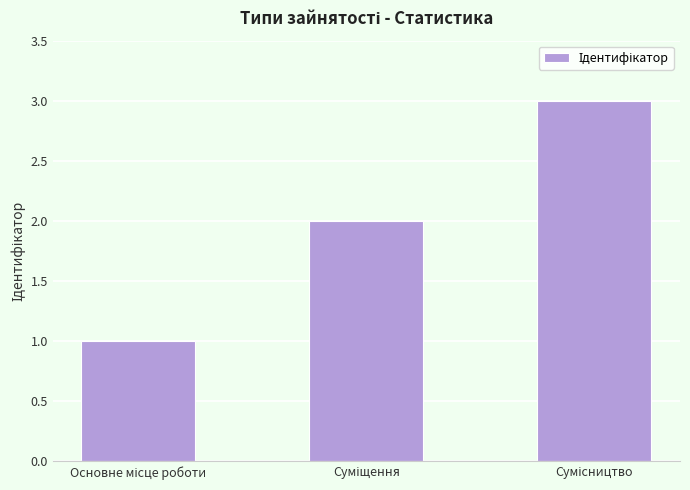

Reading left to right, list all the values displayed in this chart.

1	2	3